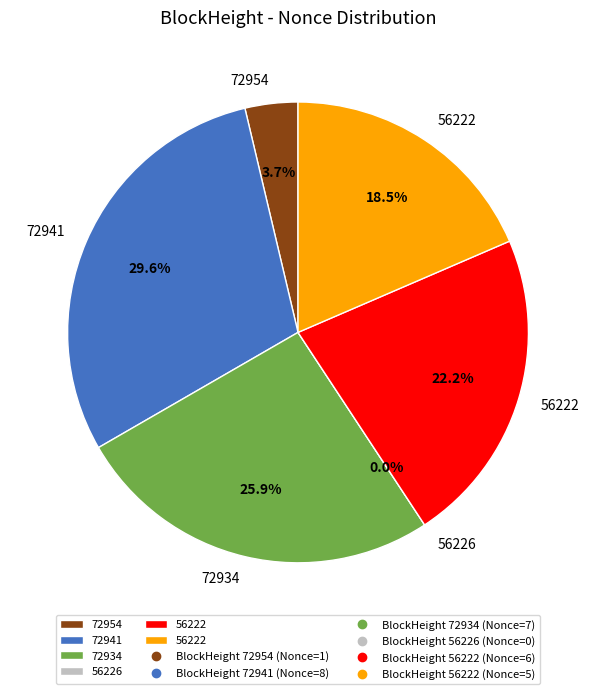

Is there a majority slice in this chart?

No